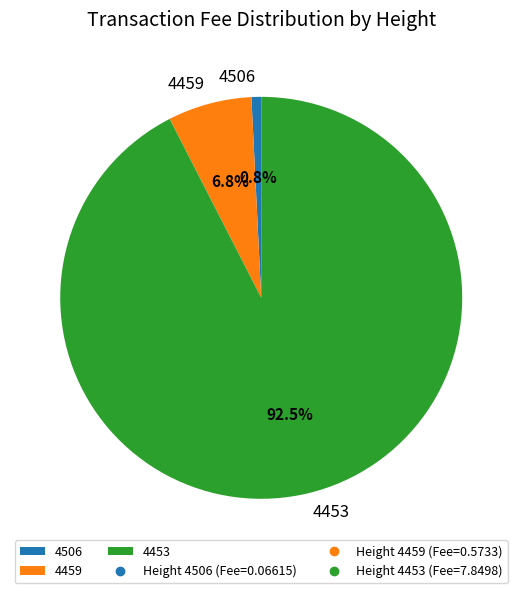

How many segments does this pie chart have?

3